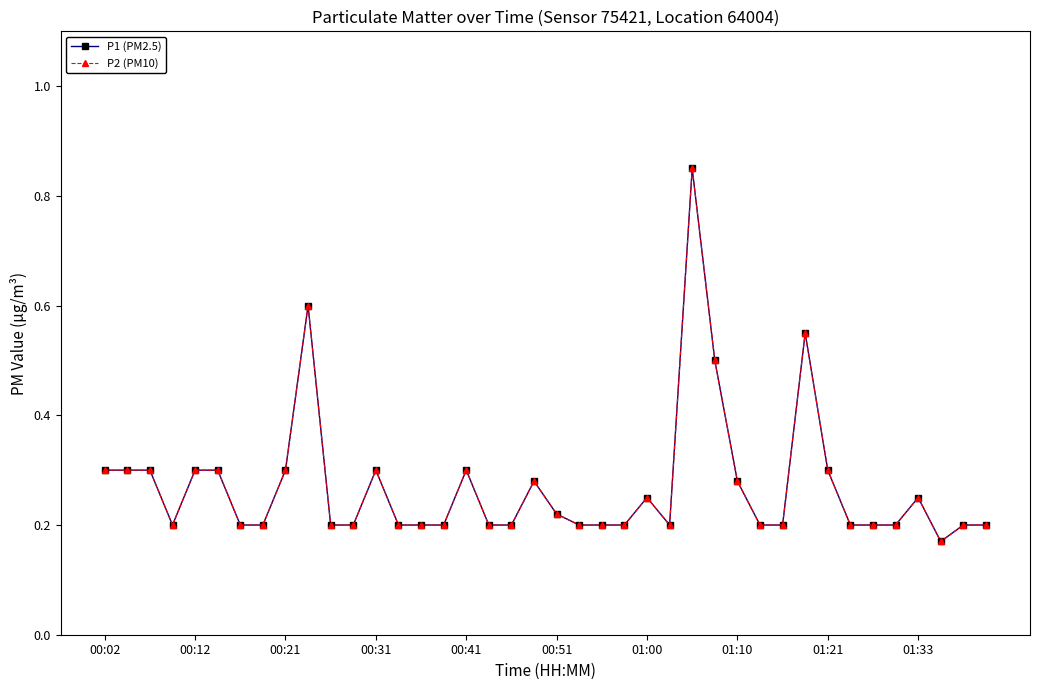

In P2 (PM10), how many points are higher than both neighbors (excluding endpoints)?

8